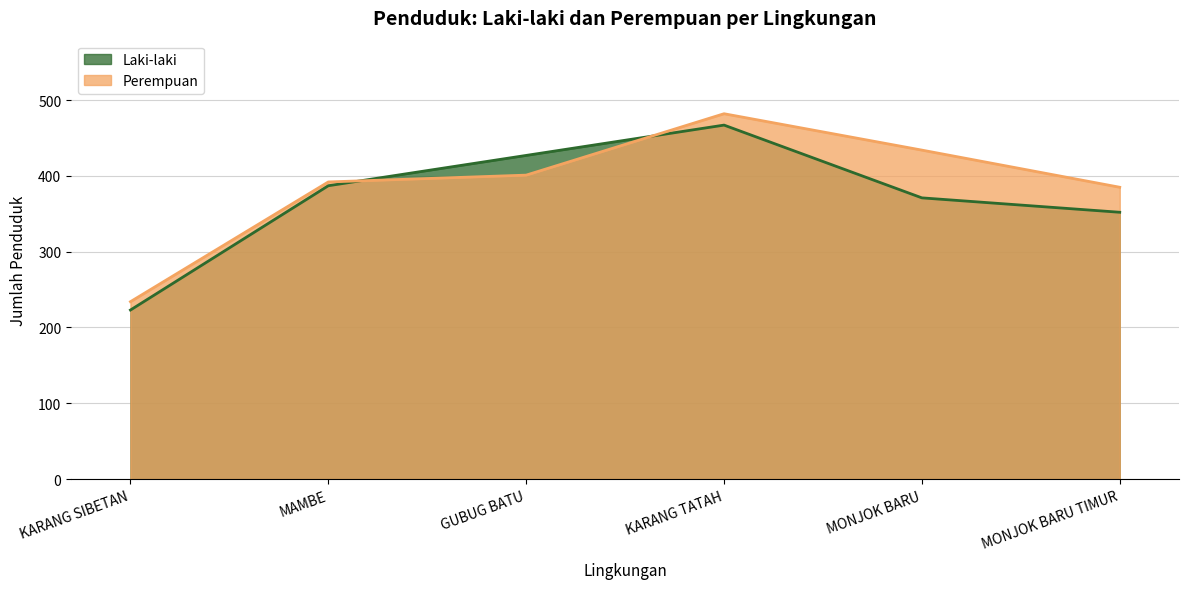

What is the difference between the Laki-laki values at MONJOK BARU and MONJOK BARU TIMUR?

19